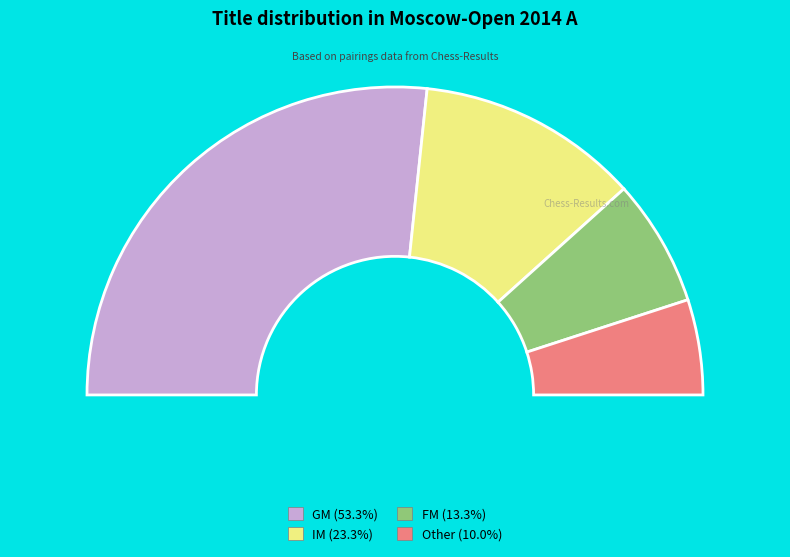

Which slice is the largest?

GM